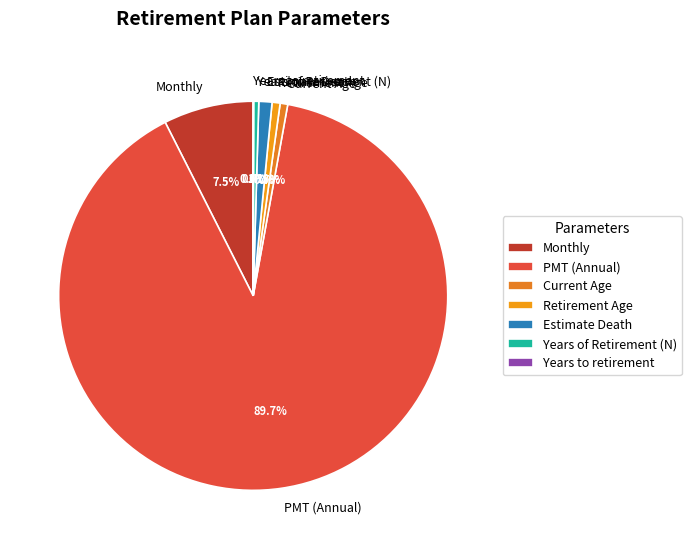

What percentage is NOT represented by Years of Retirement (N)?

99.6%